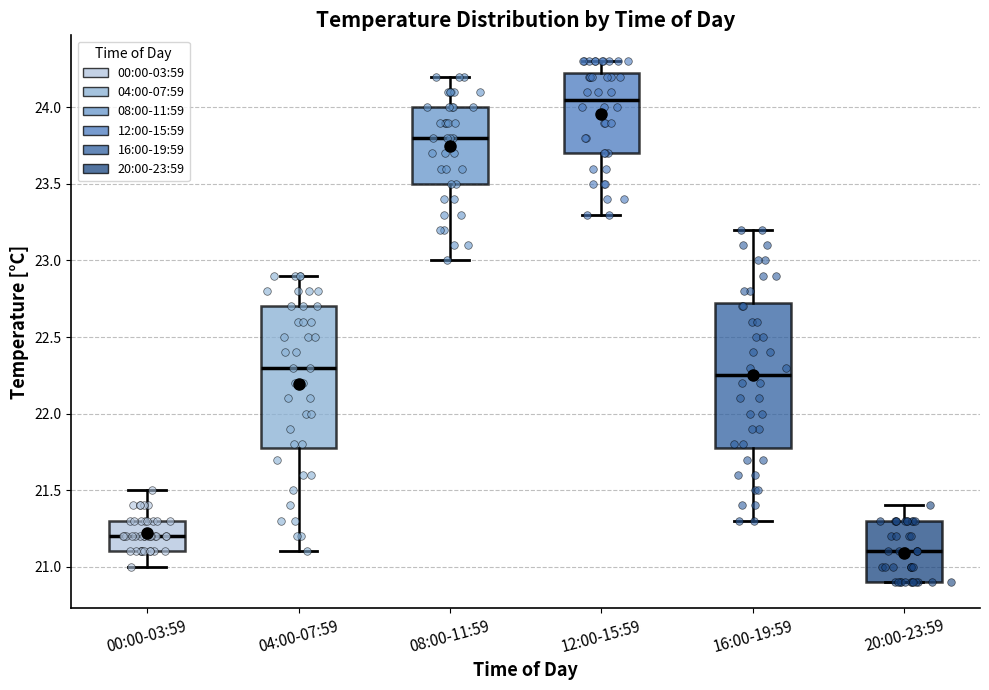

Where does the lower whisker of the box for 08:00-11:59 end on the y-axis? The values are not printed on the chart, so give them approximately, as read against the axis.

23.00